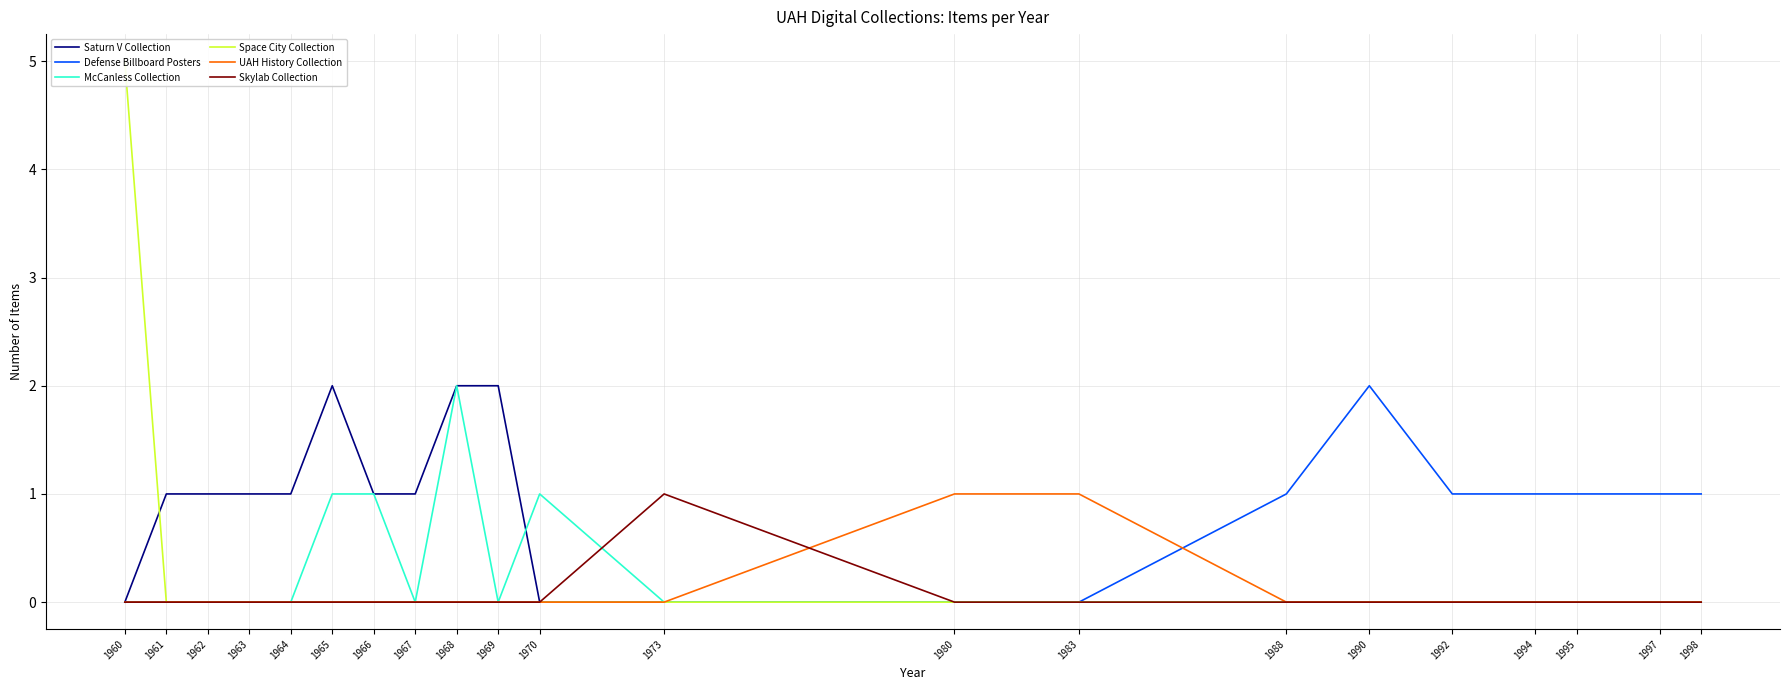

Rank the series at 1998 from lowest to highest value.

Saturn V Collection, McCanless Collection, Space City Collection, UAH History Collection, Skylab Collection, Defense Billboard Posters